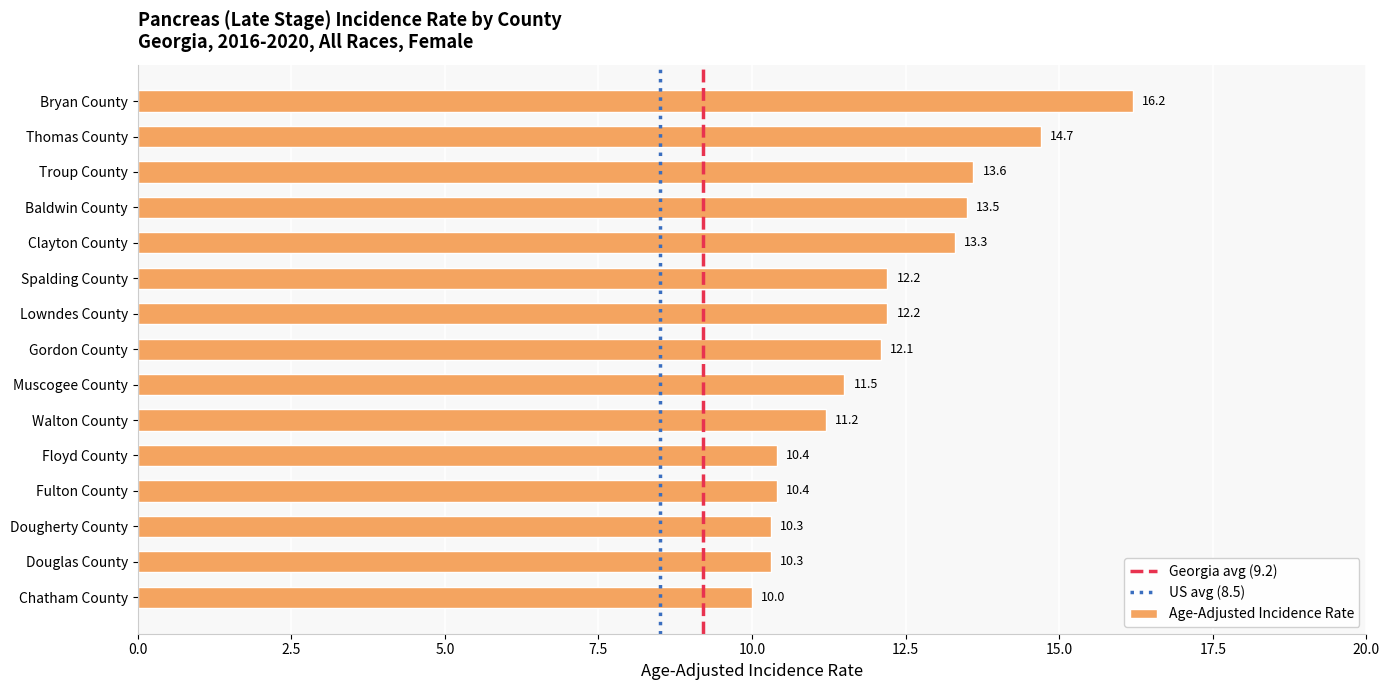

What is the greatest value displayed?

16.2